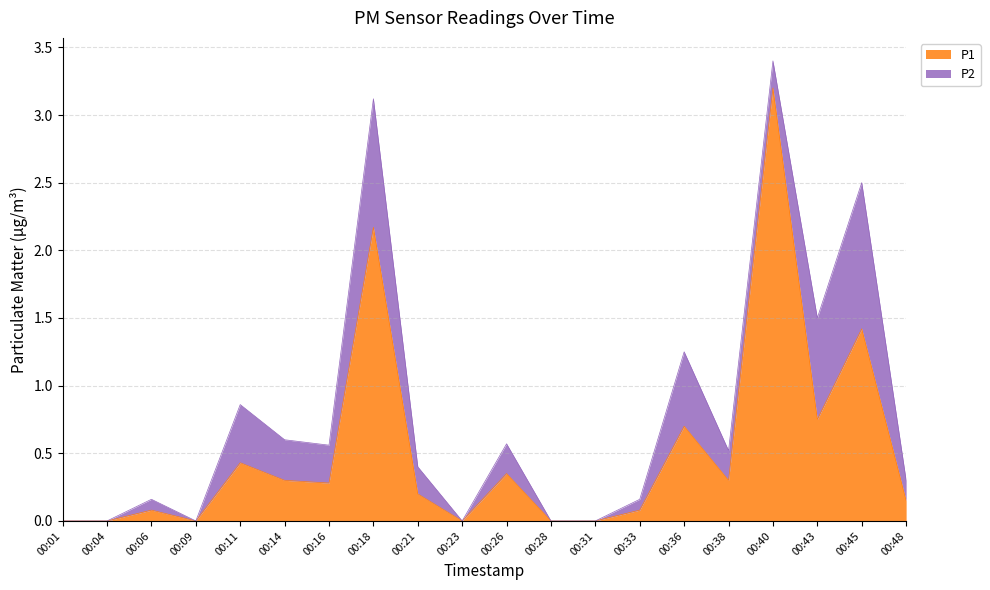

How many lines are shown in the chart?

2